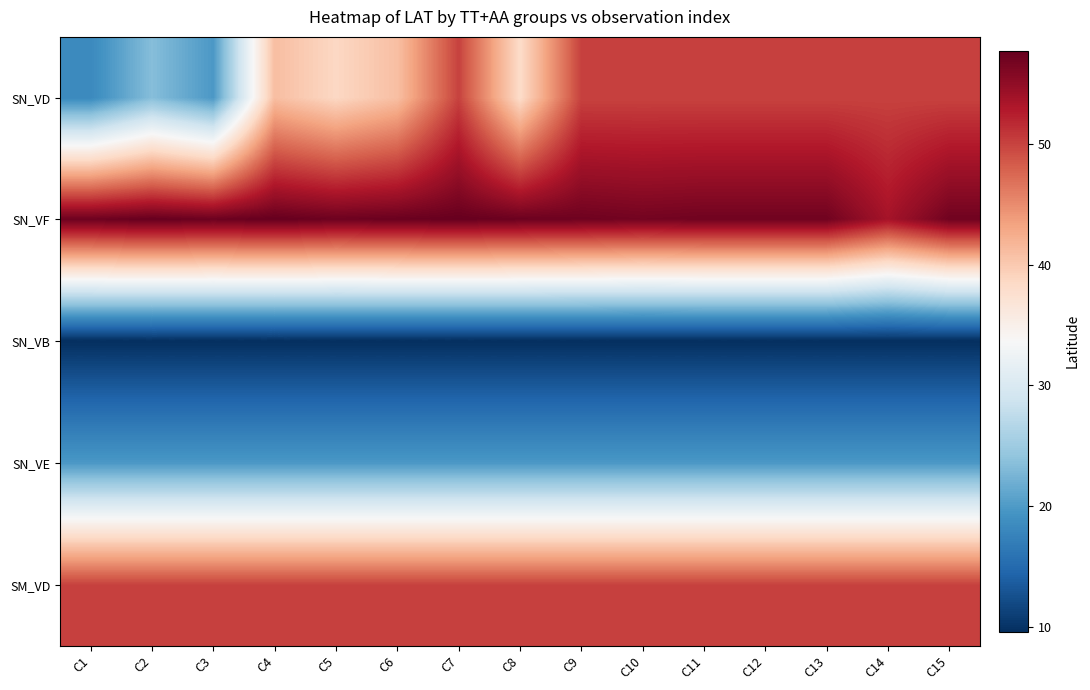

Which category has the lowest value across all series?

C1